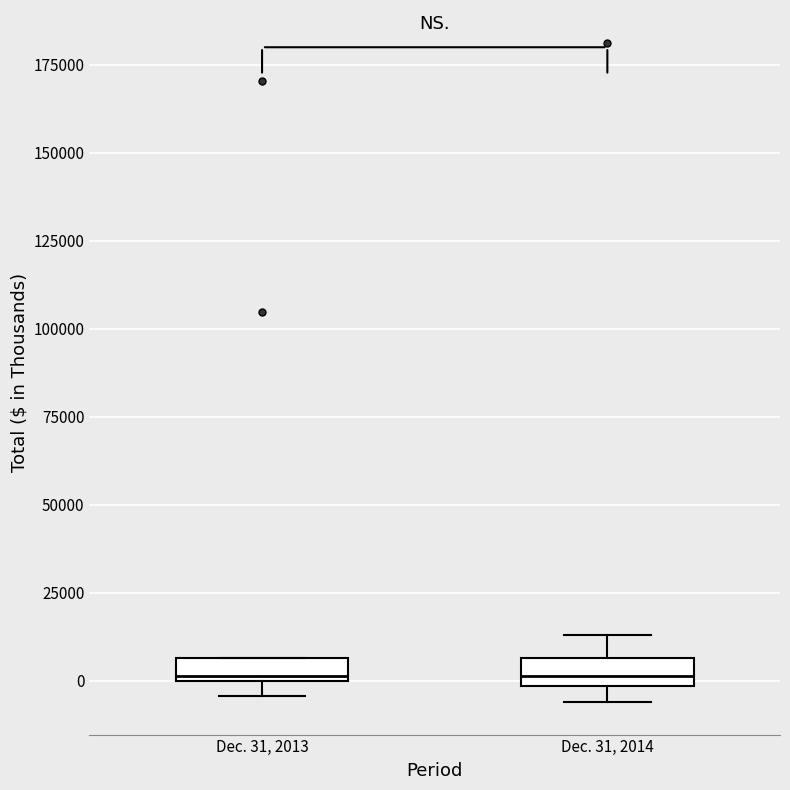

Where is the upper edge of the box for Dec. 31, 2013 on the y-axis? The values are not printed on the chart, so give them approximately, as read against the axis.

5000